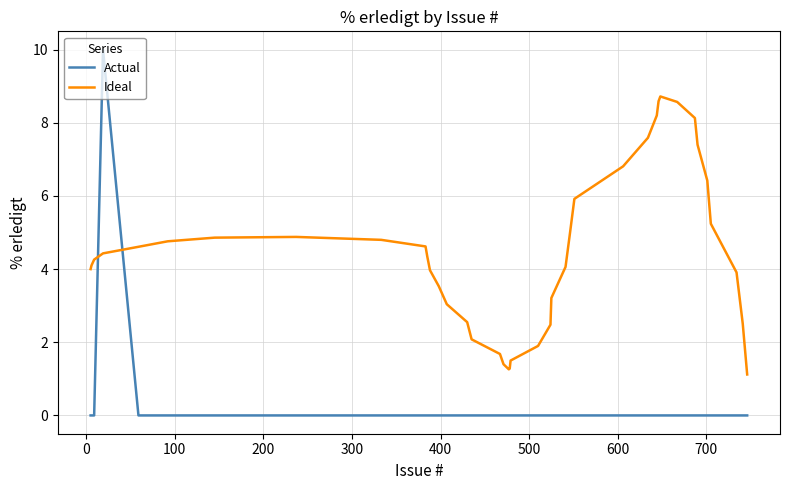

What is the highest value of the Actual series?

10.0